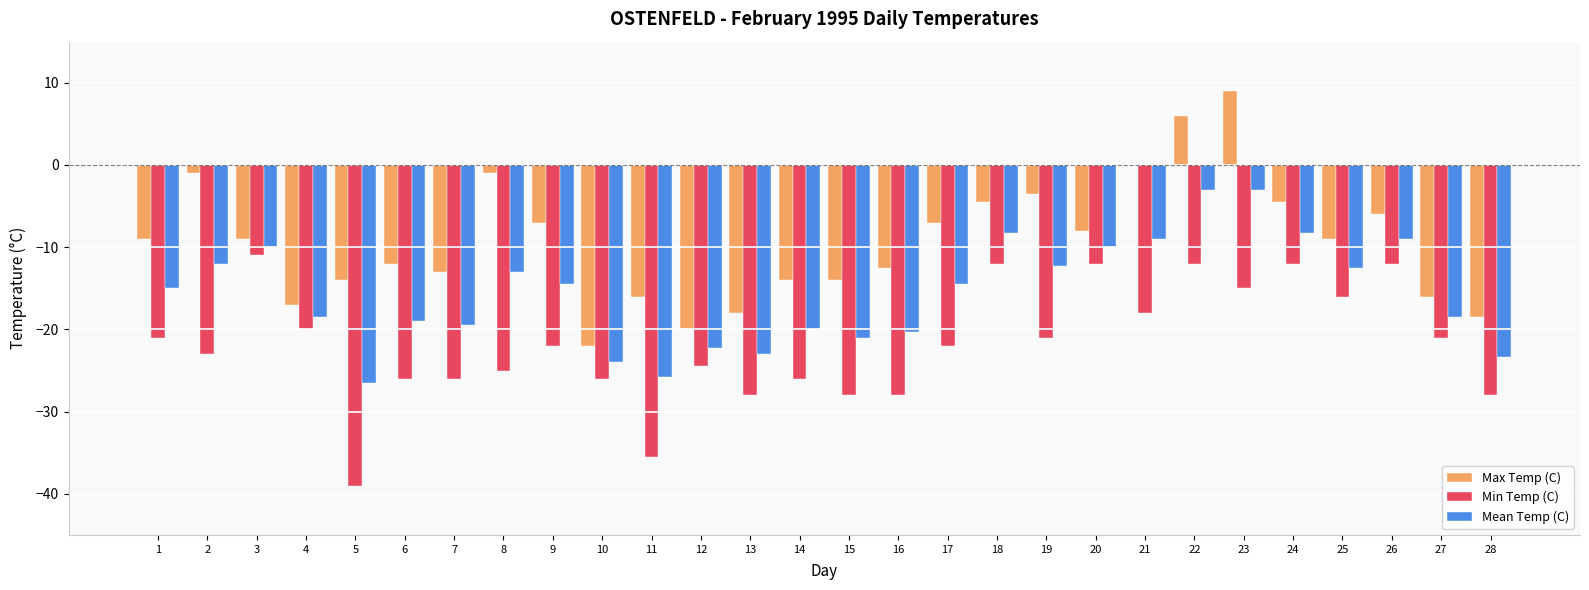

What is the difference between the Mean Temp (C) values at 16 and 19?

8.0